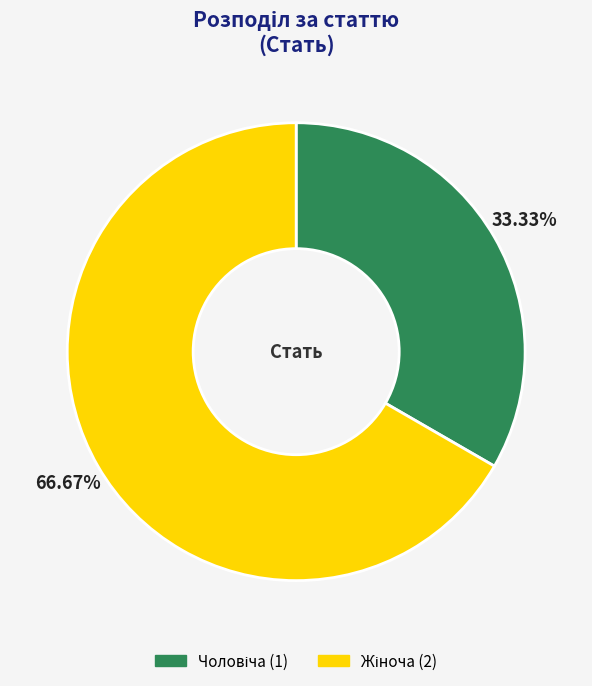

Is there any slice that represents more than half of the pie?

Yes